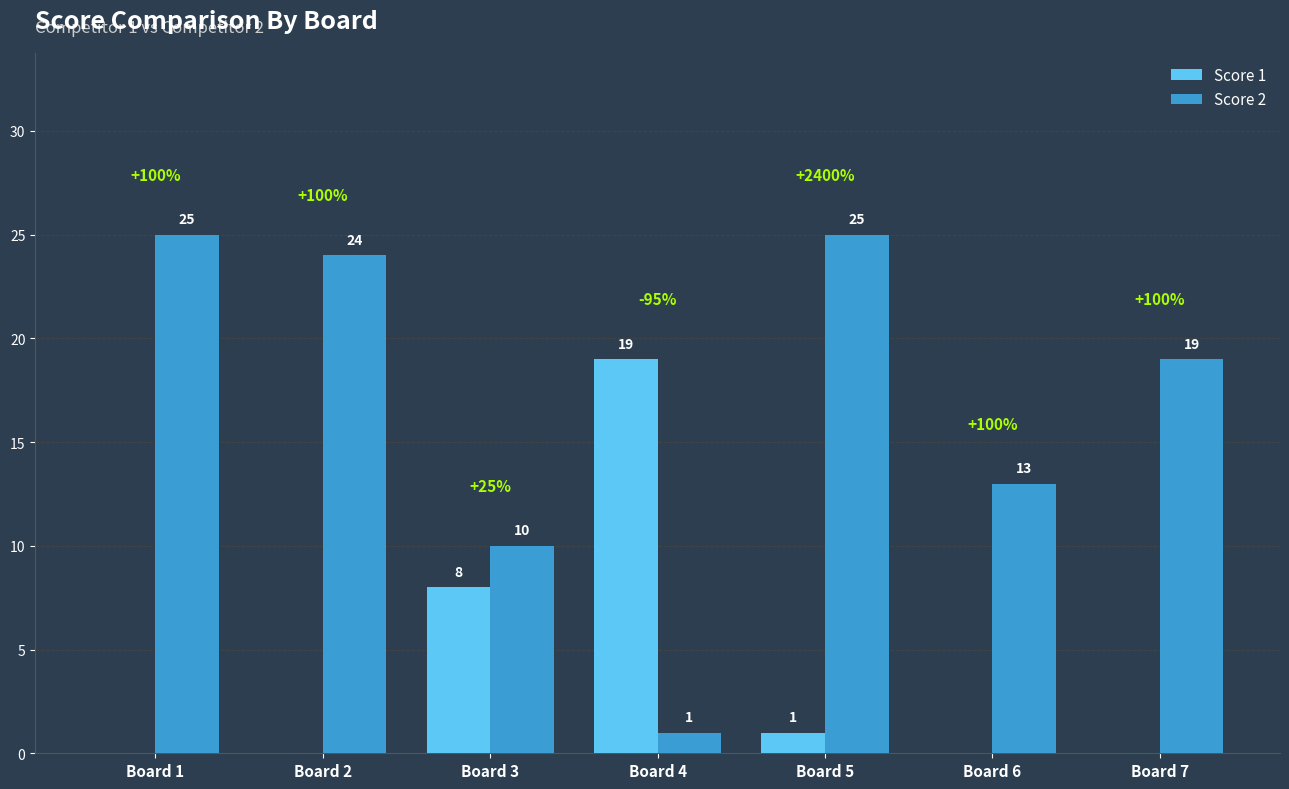

Reading left to right, what are all the values shown in this chart?

Score 1: Board 1=0	Board 2=0	Board 3=8	Board 4=19	Board 5=1	Board 6=0	Board 7=0
Score 2: Board 1=25	Board 2=24	Board 3=10	Board 4=1	Board 5=25	Board 6=13	Board 7=19